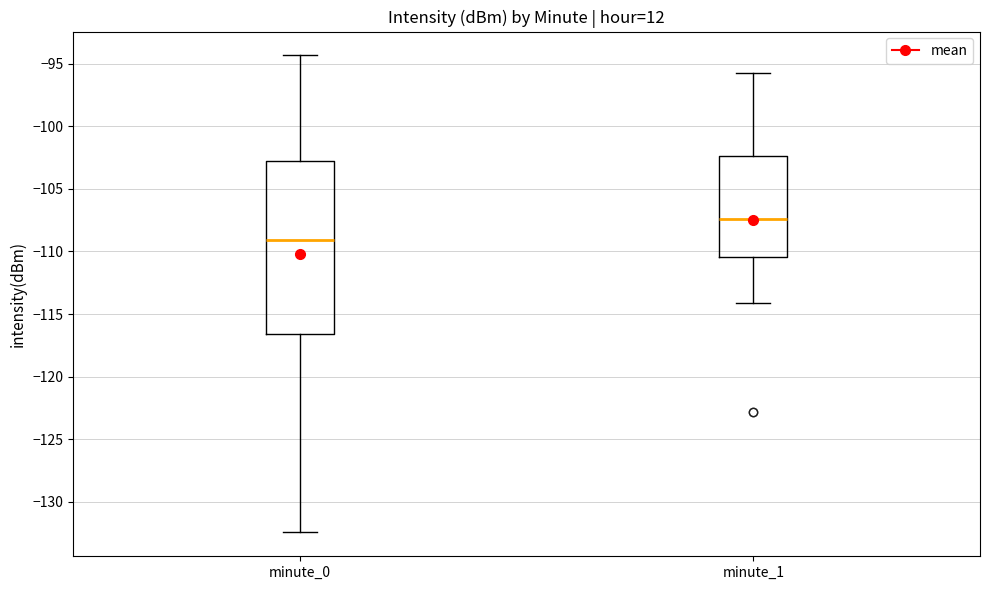

Reading left to right, read every box against the y-axis: the position of its median line, the range the box covers, and the ends of its whiskers. The values are not printed on the chart, so give them approximately, as read against the axis.

minute_0: median -109.0, box -116.5 to -103.0, whiskers -132.5 to -94.5
minute_1: median -107.5, box -110.5 to -102.5, whiskers -114.0 to -96.0